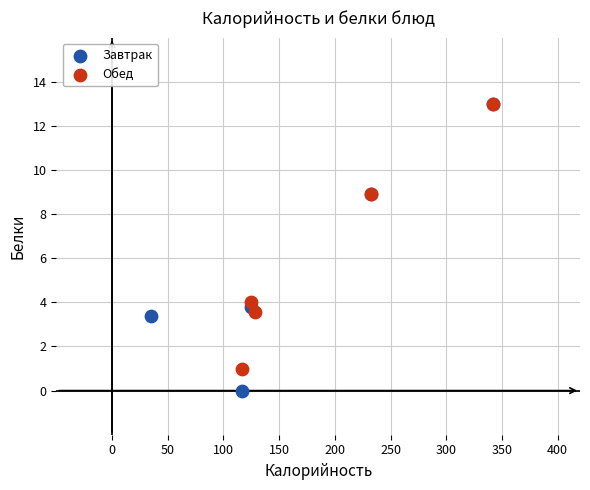

Which series has the widest spread of Y values?

Завтрак